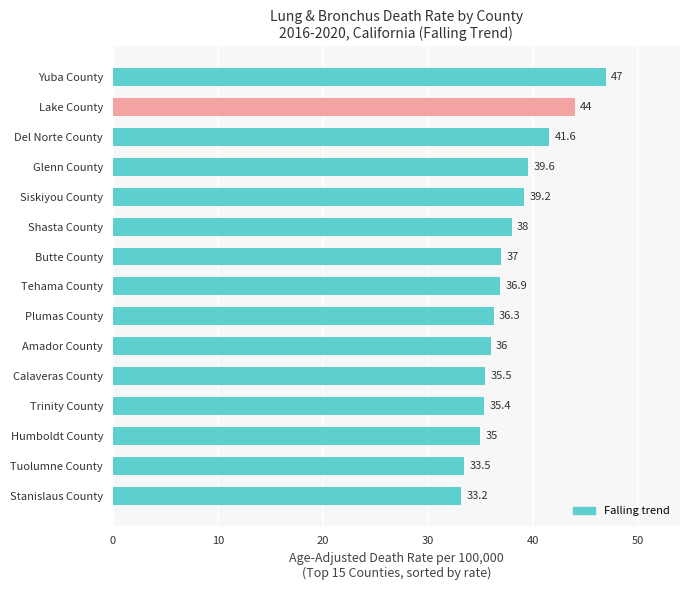

What is the change in value from Tehama County to Amador County?

-0.9